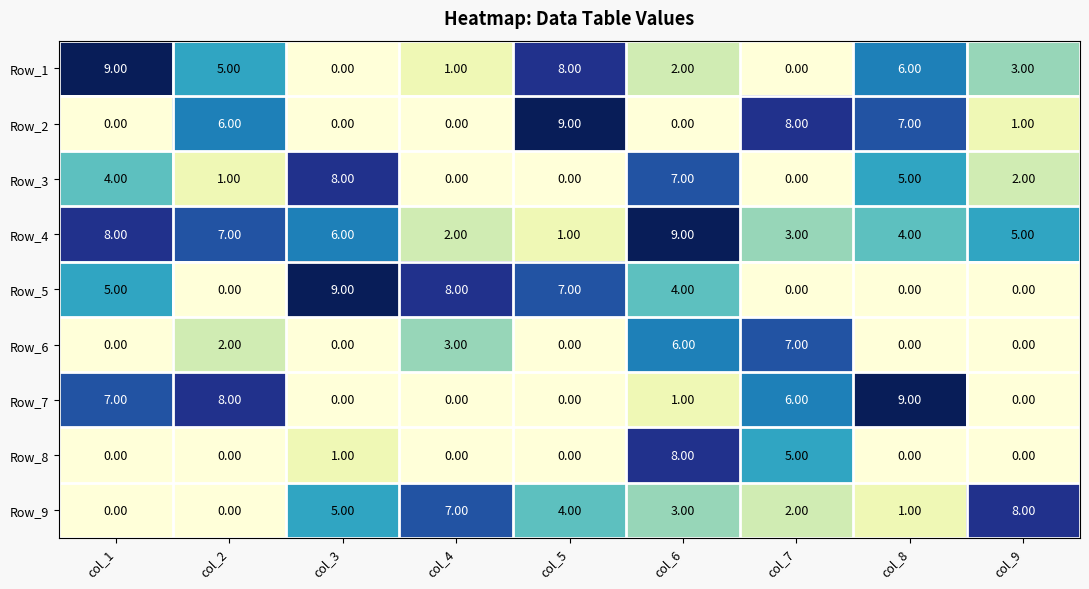

Rank the categories by Row_4 value from lowest to highest.

col_5, col_4, col_7, col_8, col_9, col_3, col_2, col_1, col_6